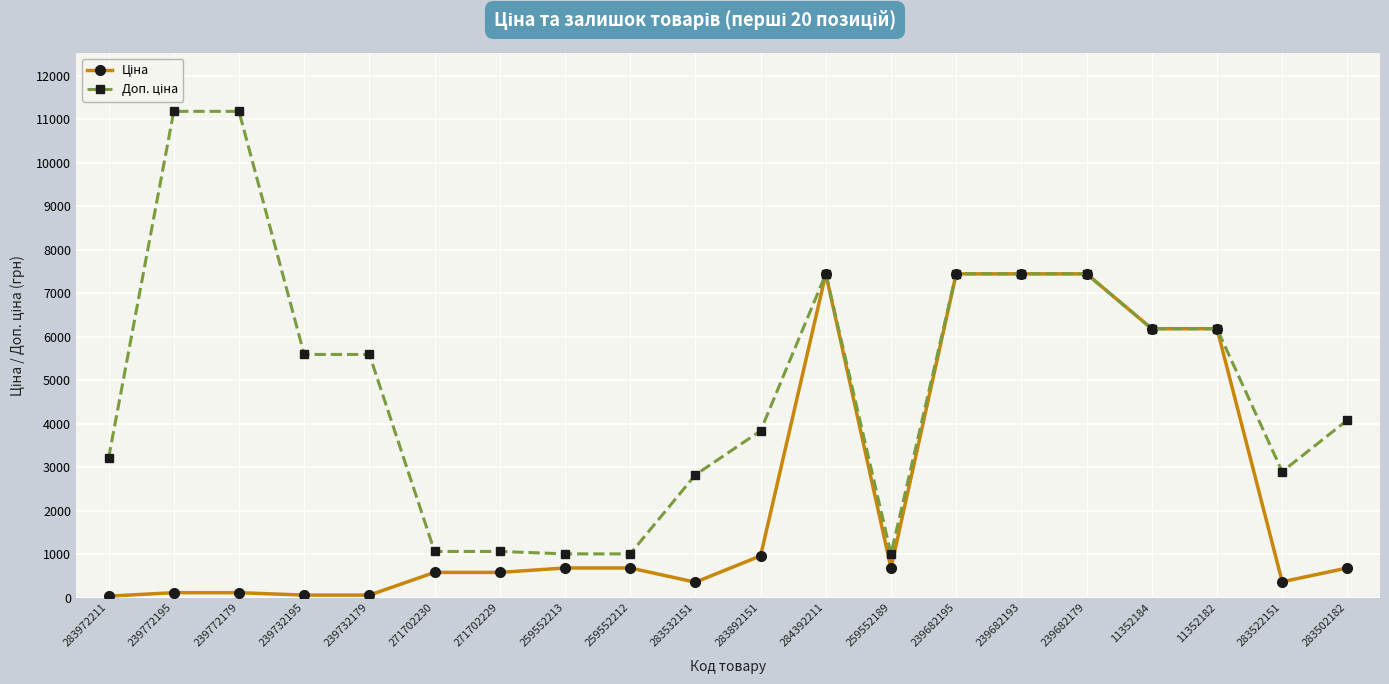

What is the total value across all series at 259552189?

1684.0